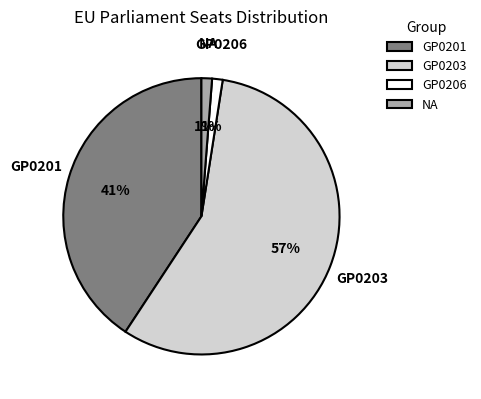

Is it true that NA is 11% of the pie?

False